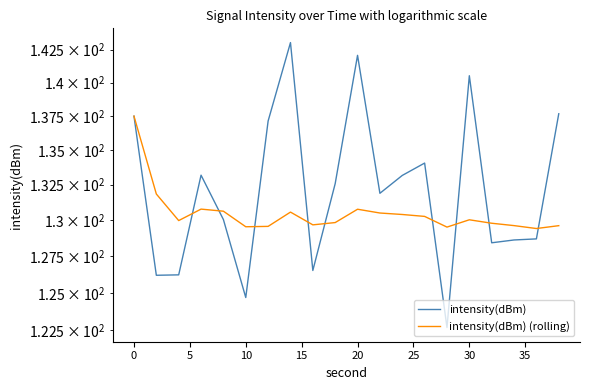

Which series has the largest total across all categories?

intensity(dBm)